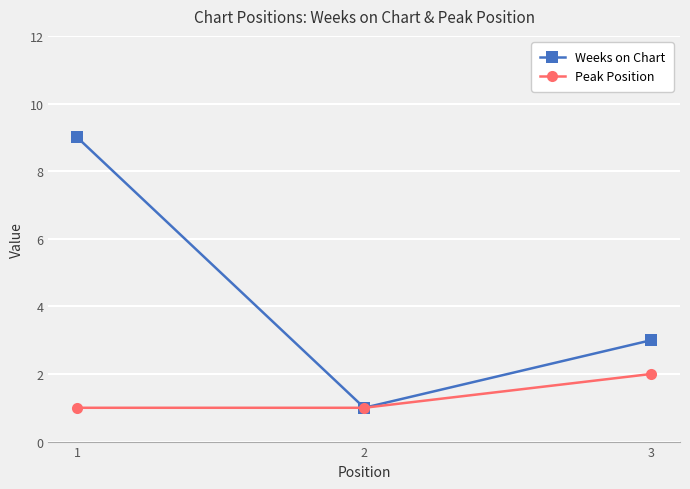

What is the average value of the Peak Position series?

1